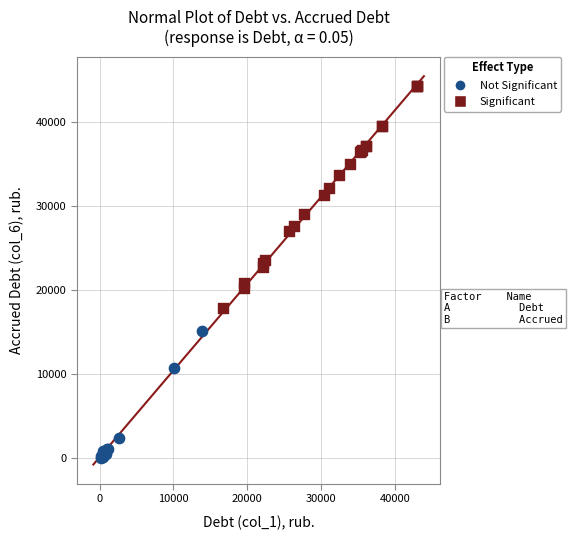

Which series contains the lowest Y value?

Not Significant